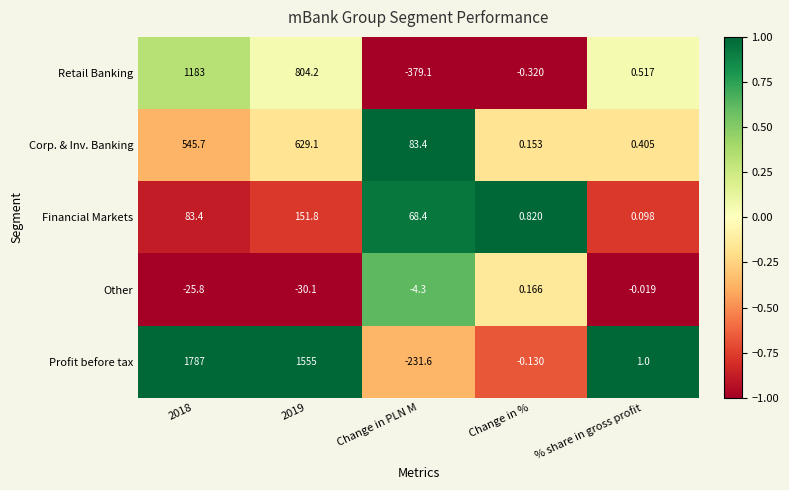

Rank the series at % share in gross profit from lowest to highest value.

Other, Financial Markets, Corp. & Inv. Banking, Retail Banking, Profit before tax